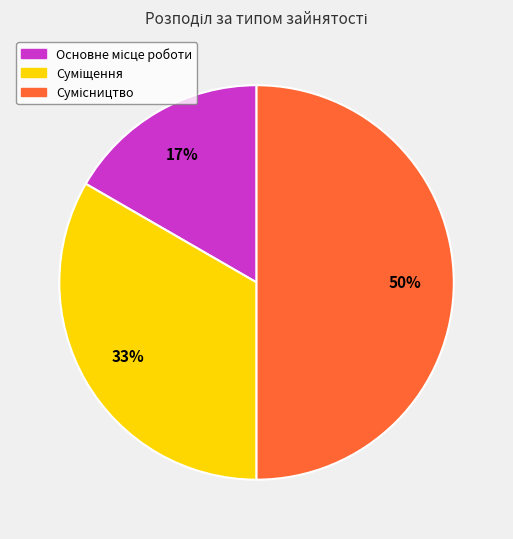

To the nearest percent, what is the average slice percentage?

33%